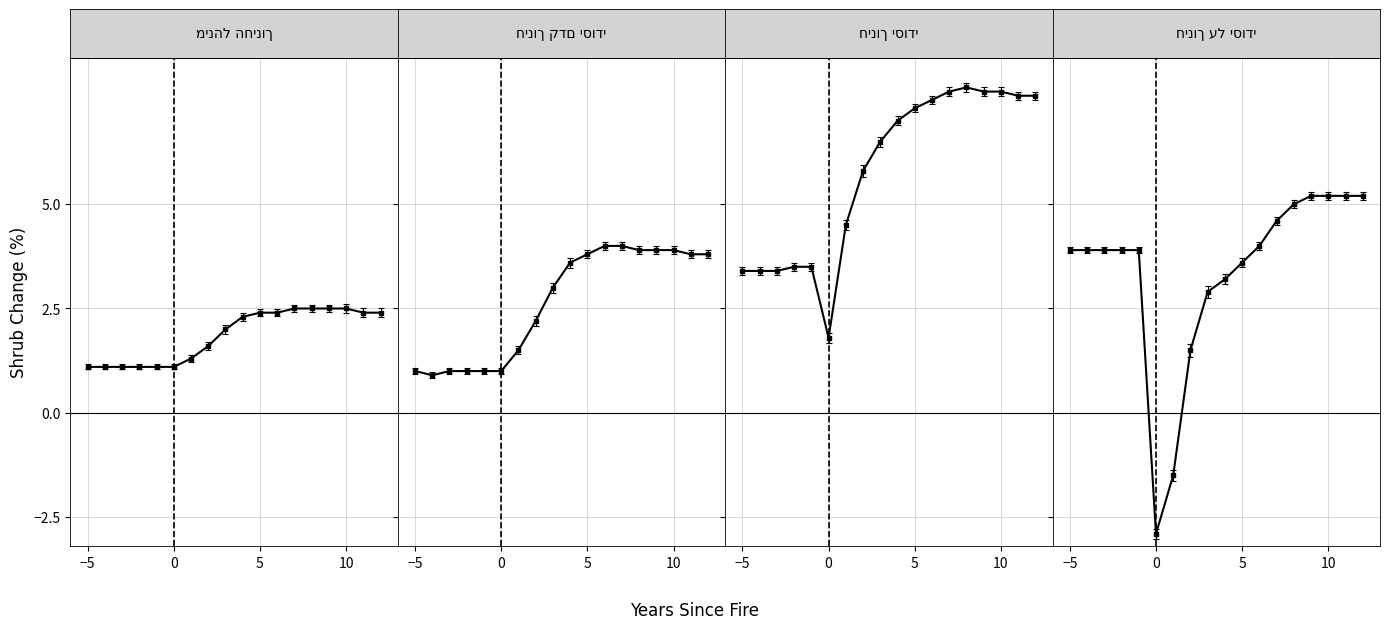

What are all the series names shown in the legend?

מינהל החינוך, חינוך קדם יסודי, חינוך יסודי, חינוך על יסודי